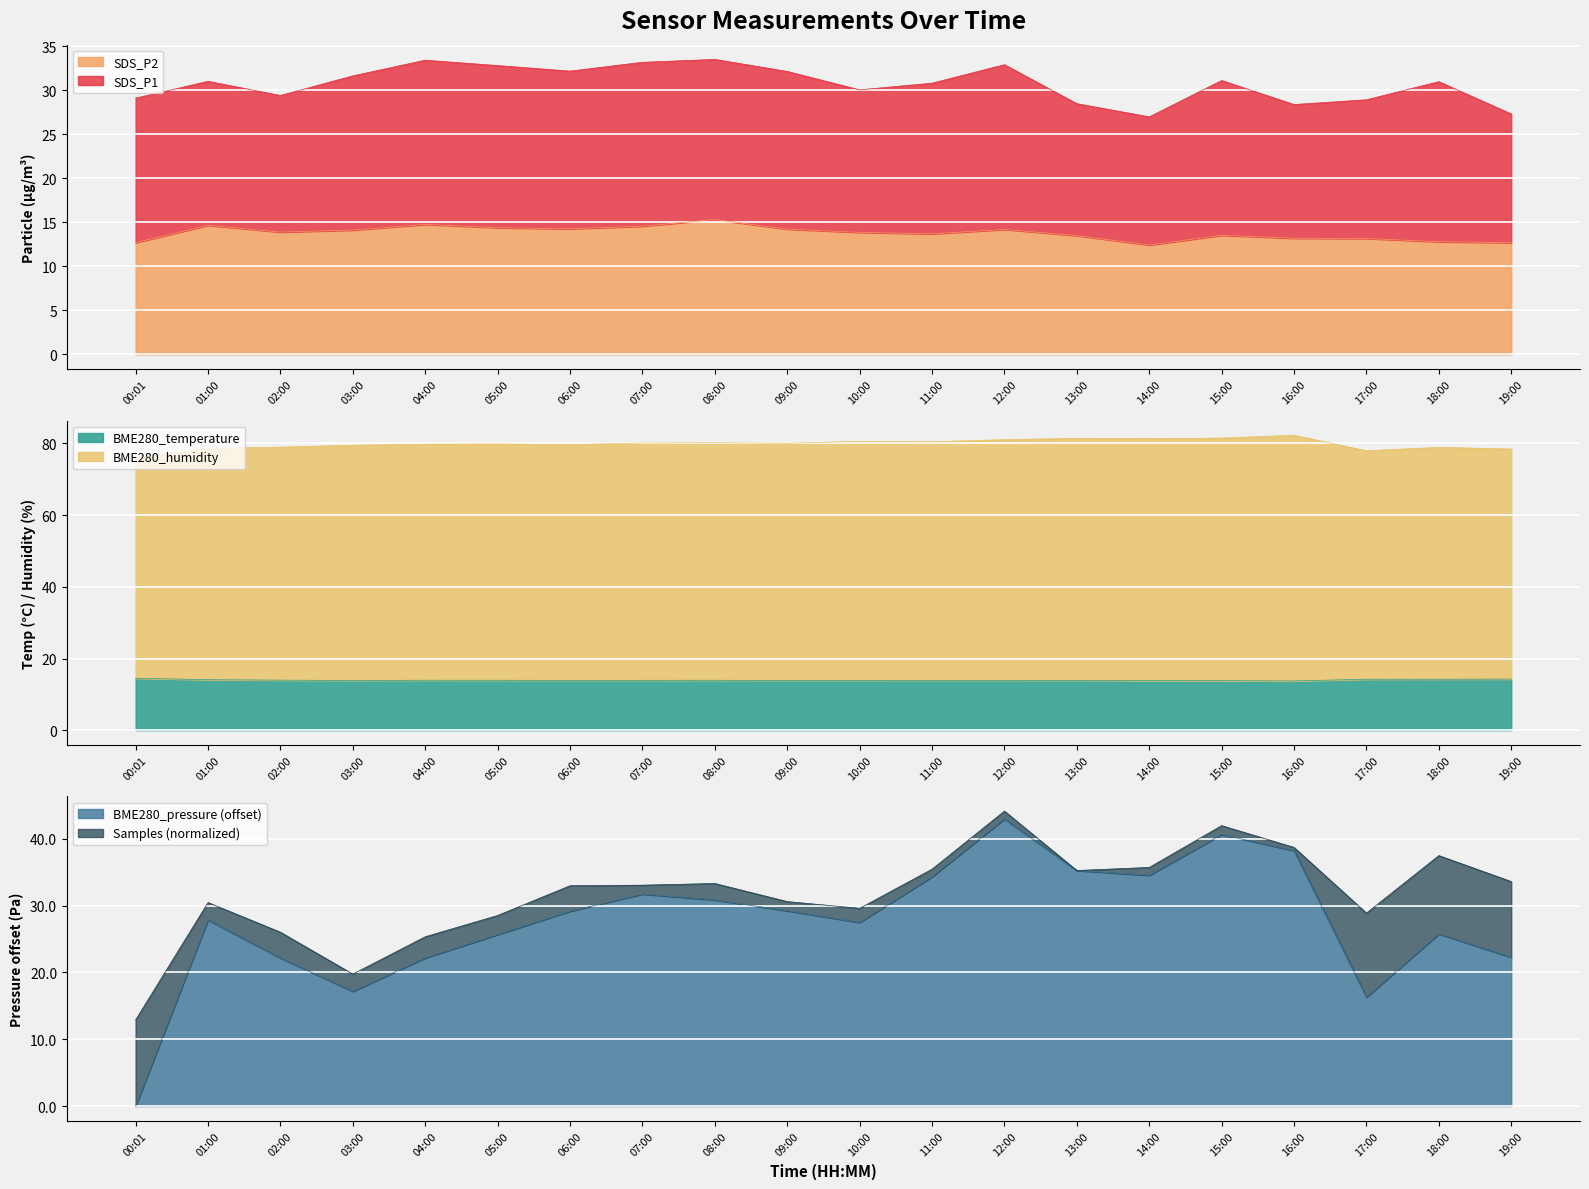

True or false: BME280_humidity and SDS_P2 cross at least once.

False